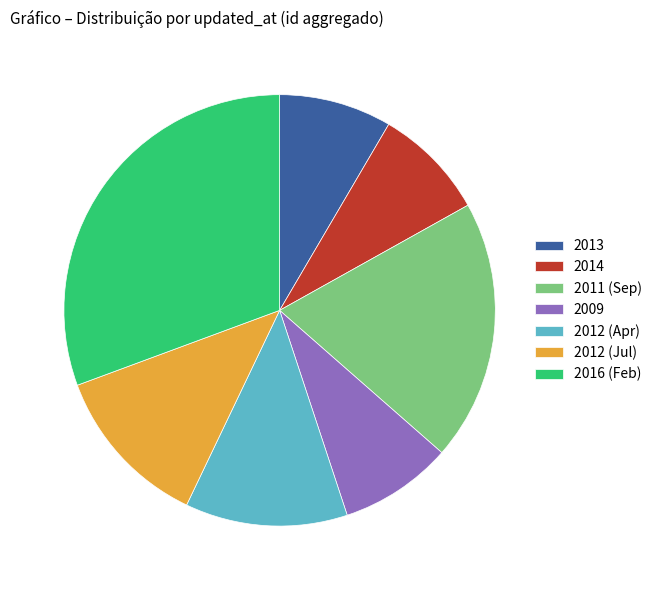

Is the sum of 2012 (Jul) and 2012 (Apr) greater than half?

No